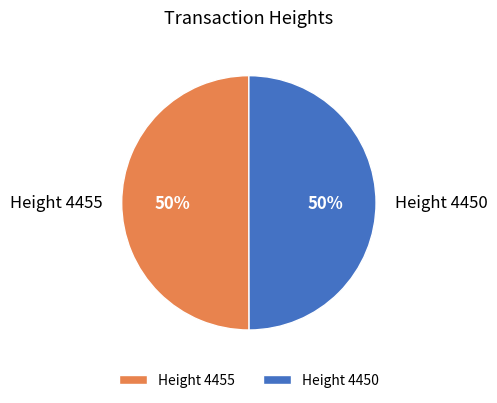

True or false: Height 4455 accounts for 63% of the total.

False